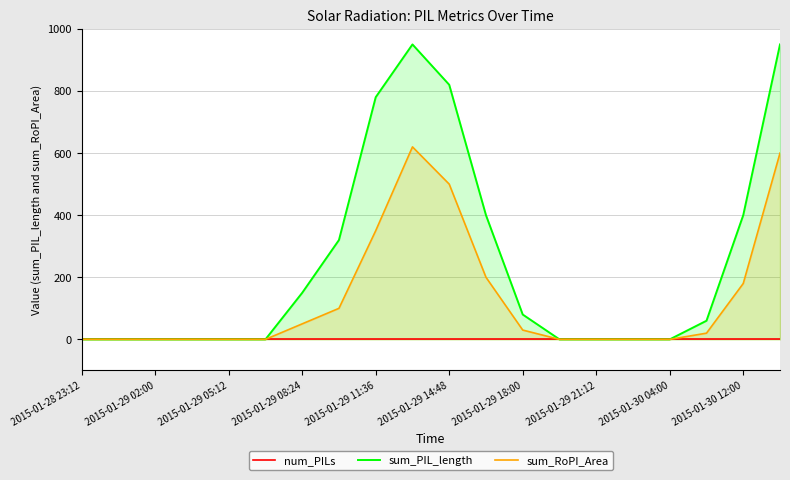

The value of sum_RoPI_Area at 2015-01-28 23:12 is -295. True or false?

False